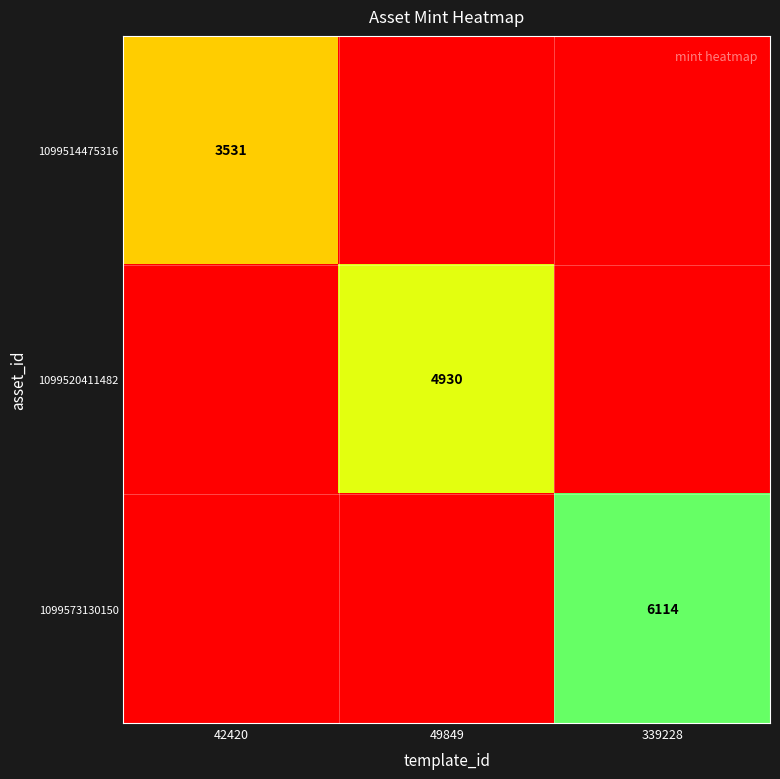

What is the maximum value shown in the chart?

6114